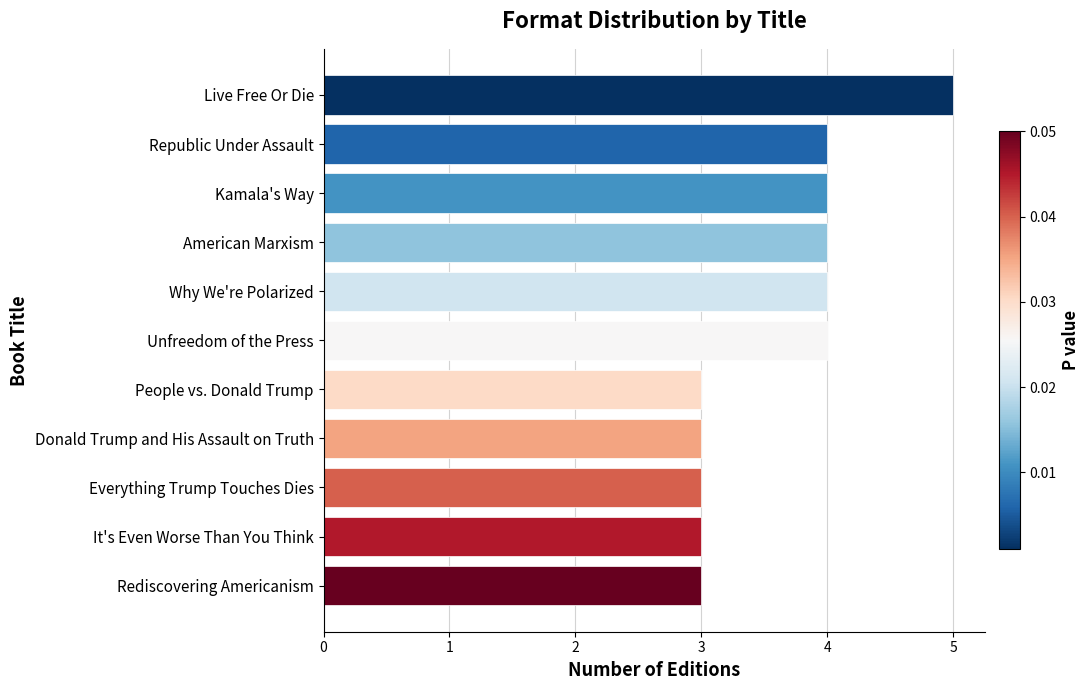

What is the difference between the maximum and second lowest values?

2